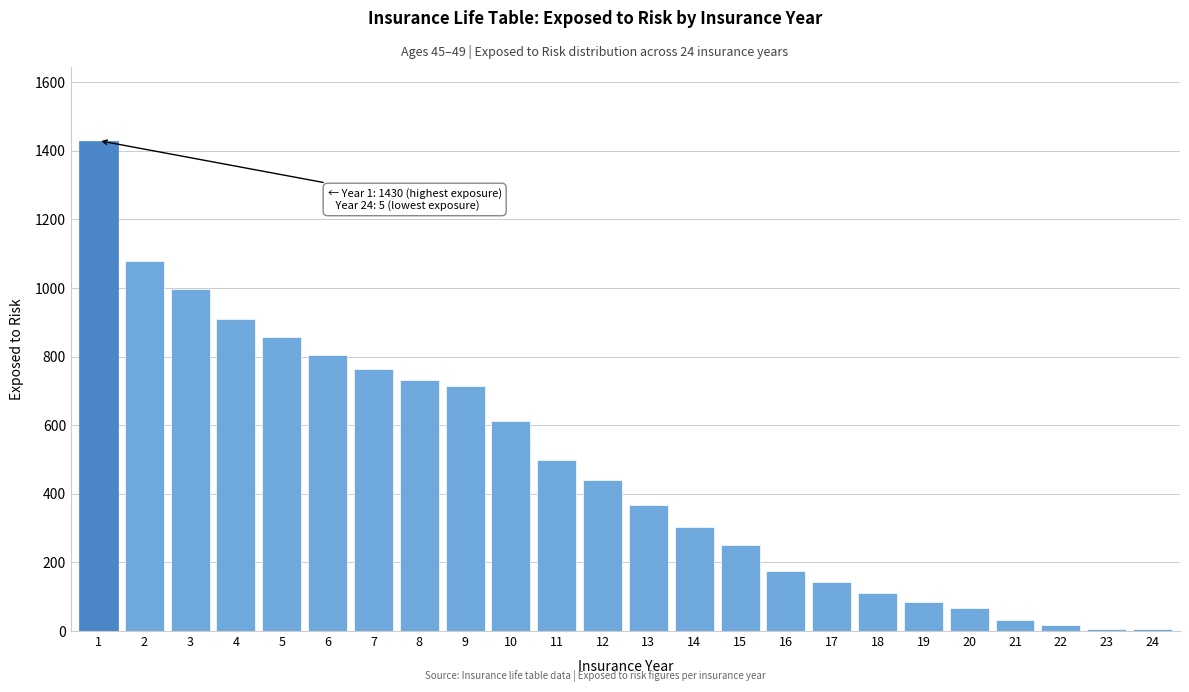

What is the sum of all values?

11394